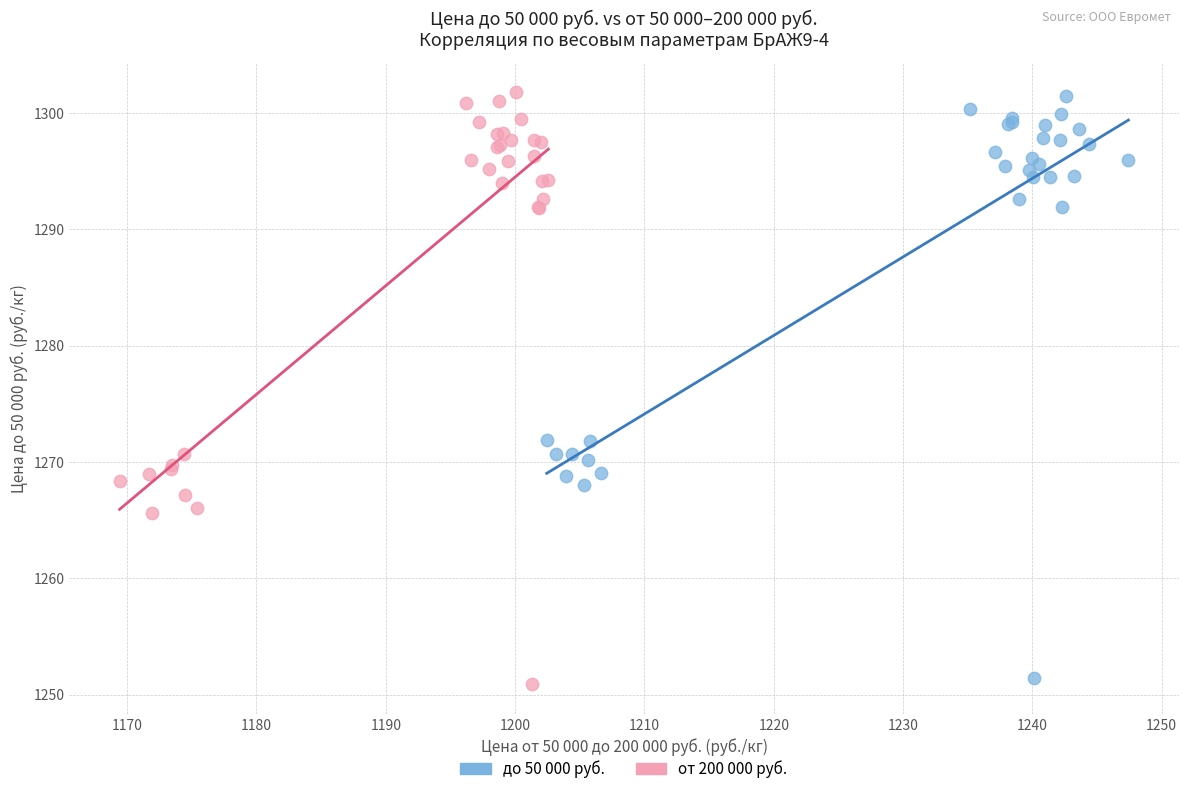

What are all the series names shown in the legend?

до 50 000 руб., от 200 000 руб.